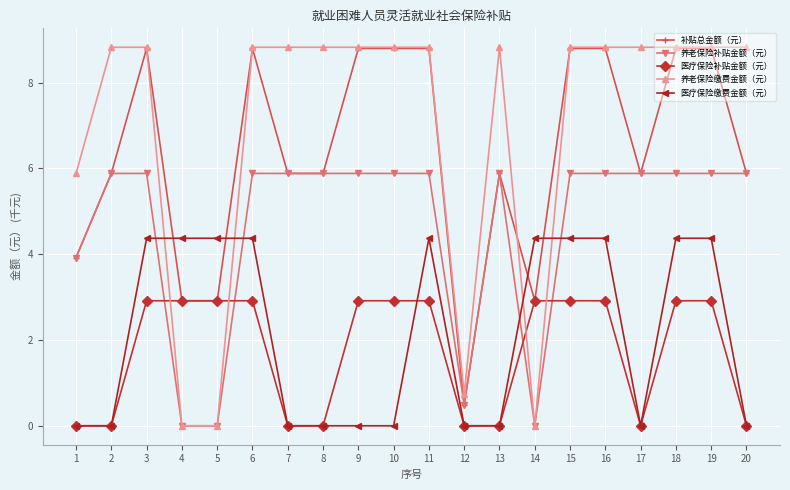

The 医疗保险补贴金额（元） series shows 2.9 at 9. True or false?

True